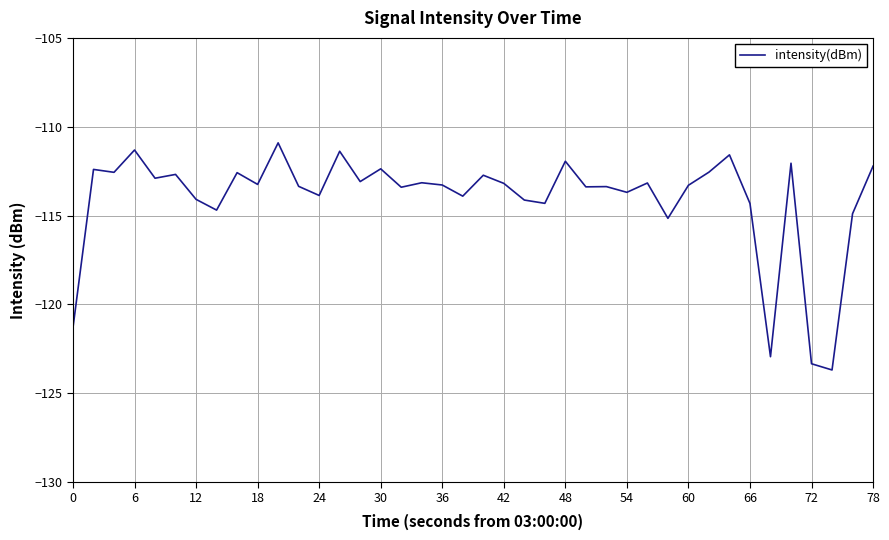

What is the maximum value shown in the chart?

-110.9